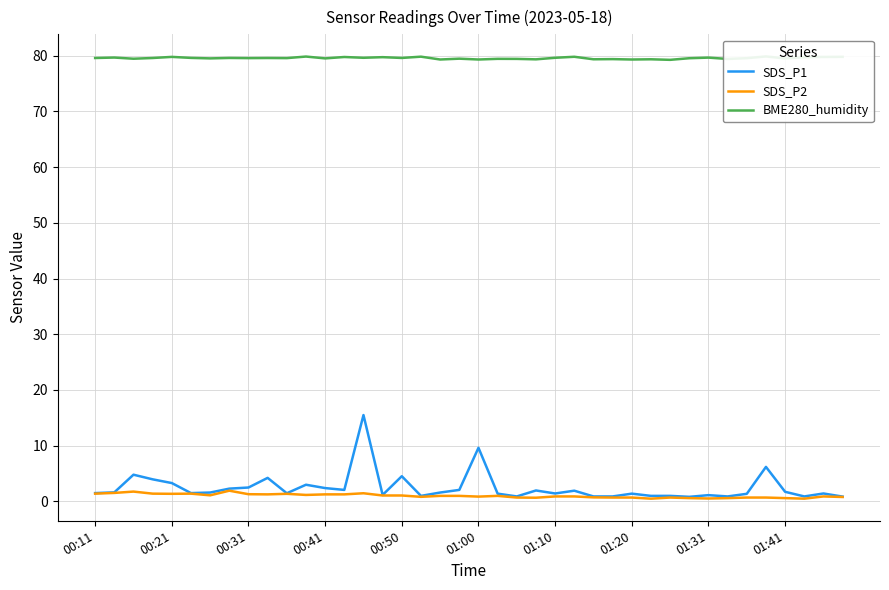

Where does the SDS_P2 series first go above 1?

00:11